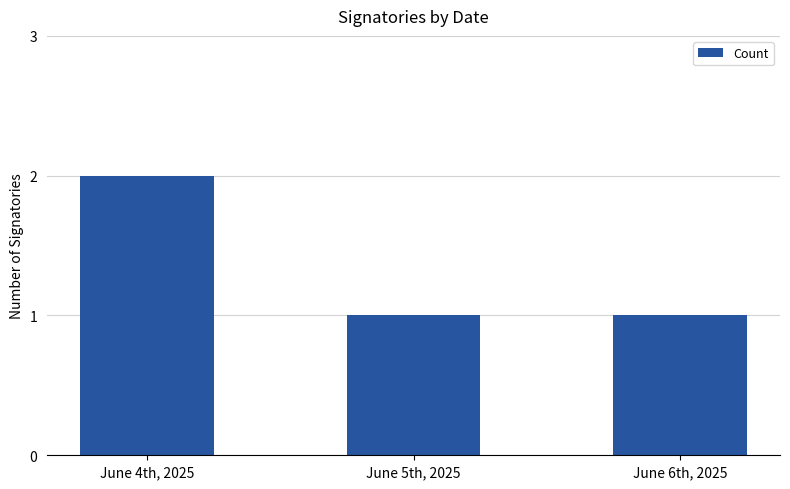

What is the average value?

1